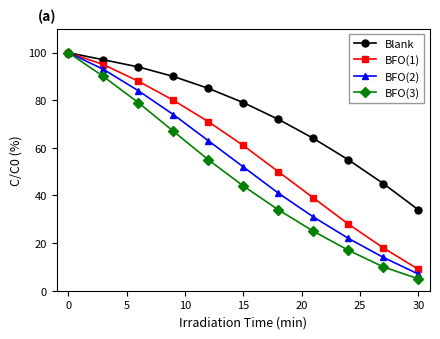

True or false: BFO(2) has more than 2 interior local peaks.

False